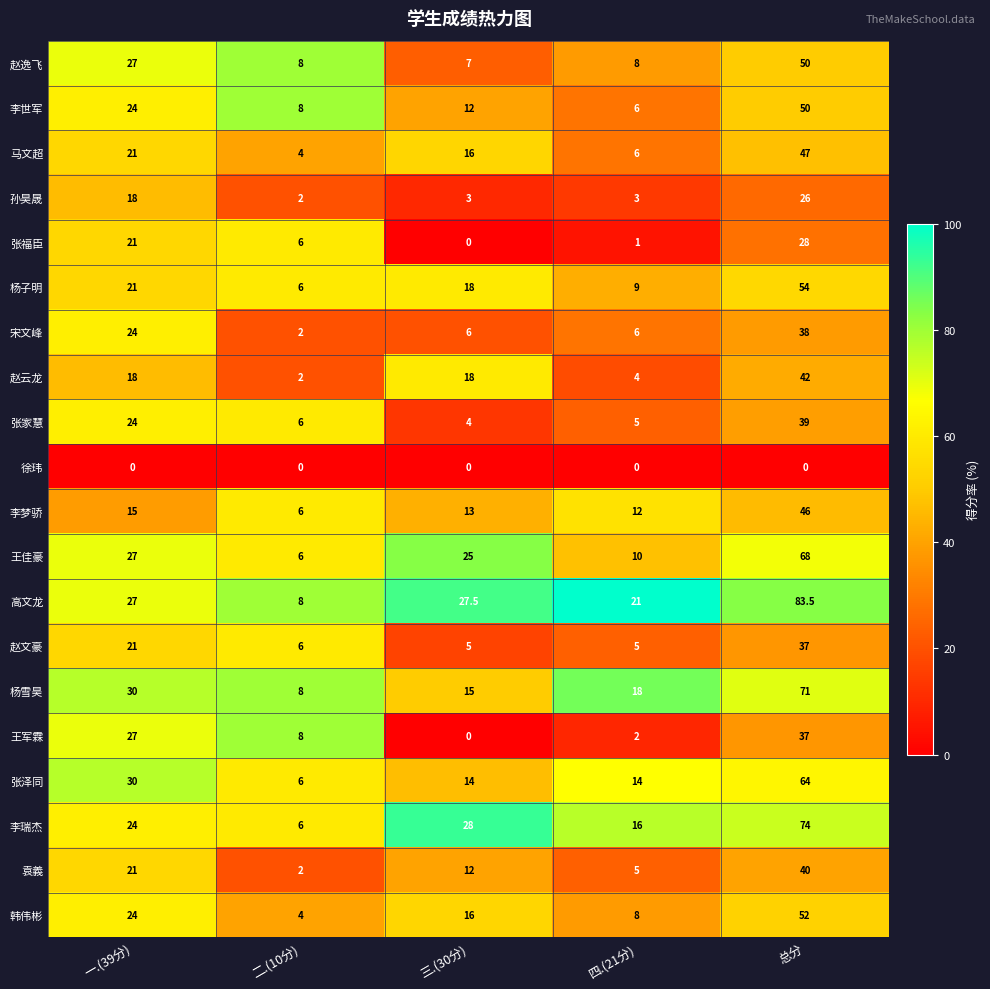

The 张福臣 series shows 28.0 at 总分. True or false?

True